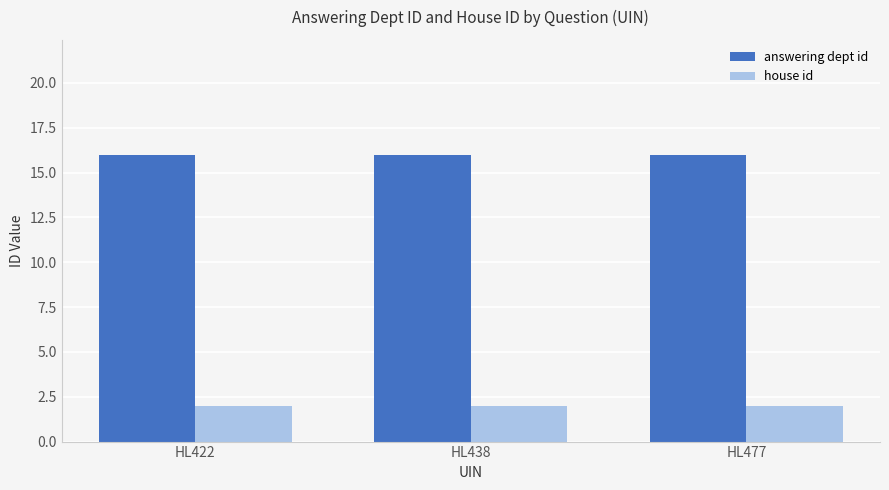

What is the difference between the highest and lowest values at HL438?

14